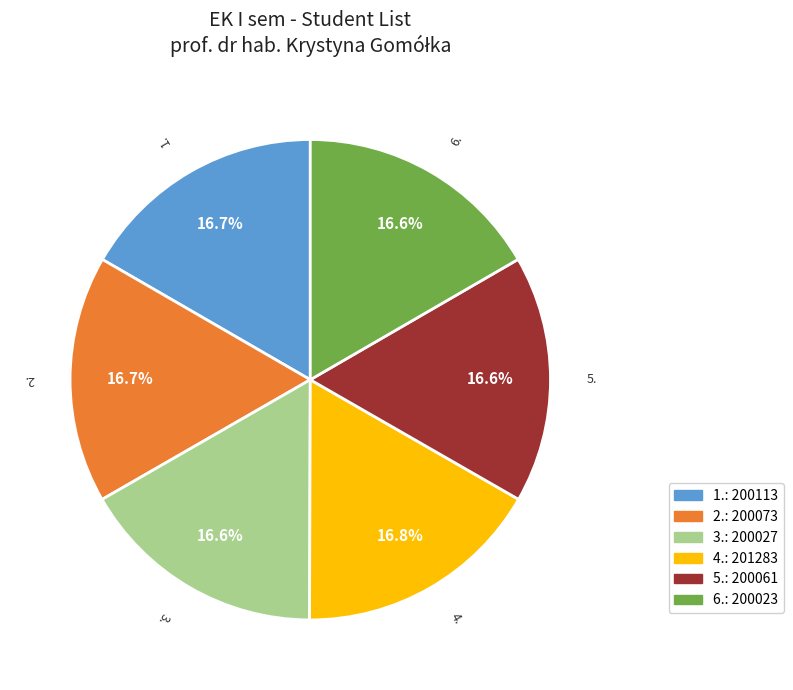

To the nearest percent, what is the average slice percentage?

17%